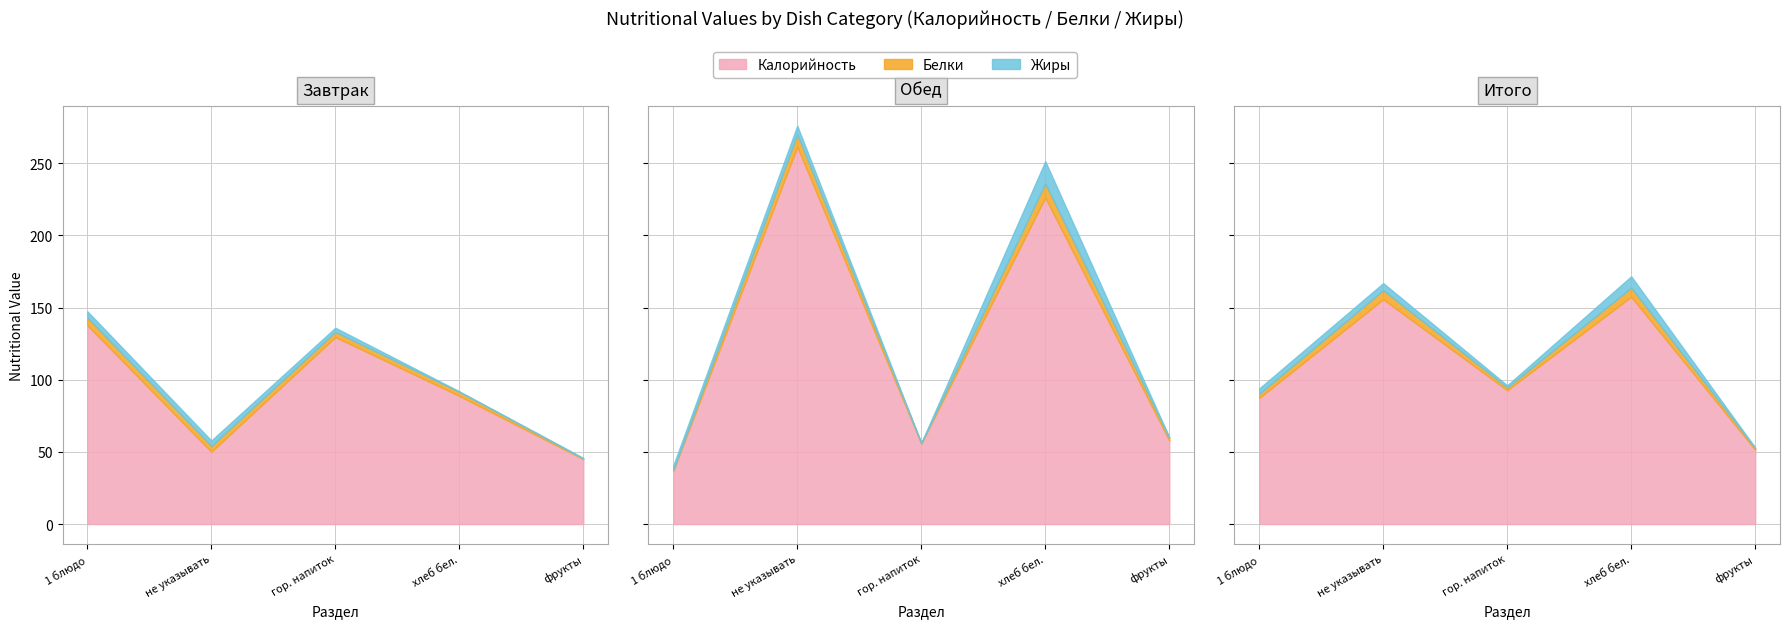

Between не указывать and фрукты, which is larger?

не указывать